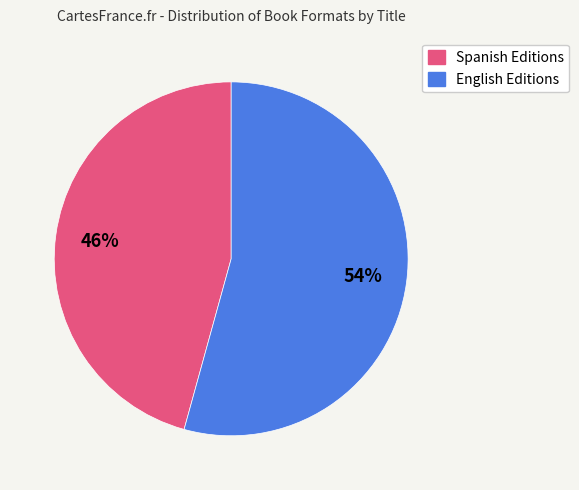

Count the number of slices in the pie.

2